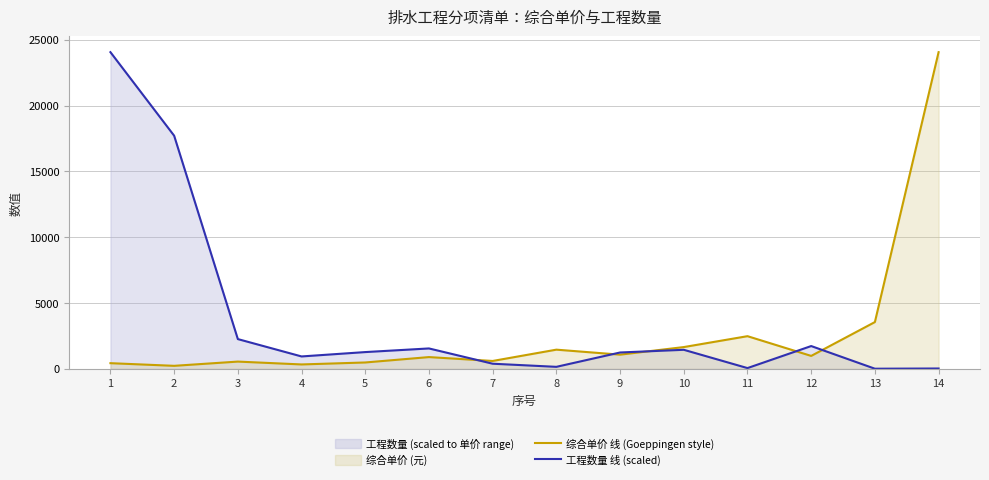

What is the minimum value for 工程数量 线 (scaled)?

15.8